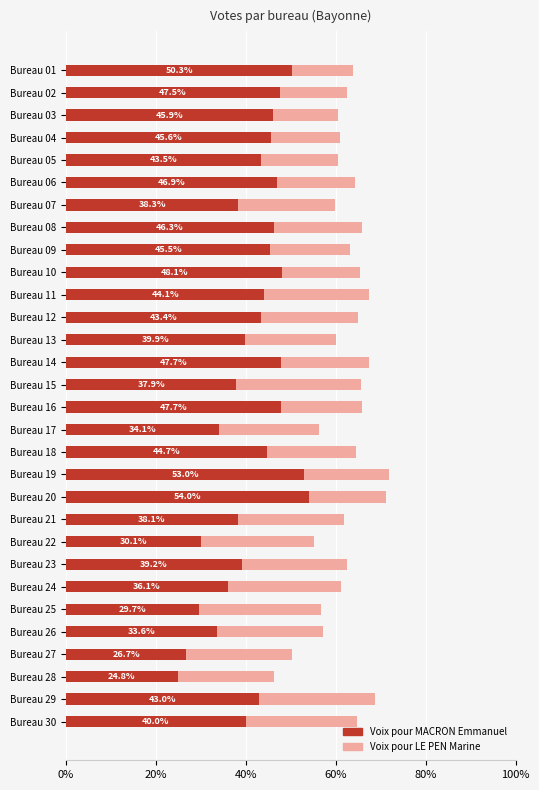

At which label is Voix pour MACRON Emmanuel closest to 39?

Bureau 23